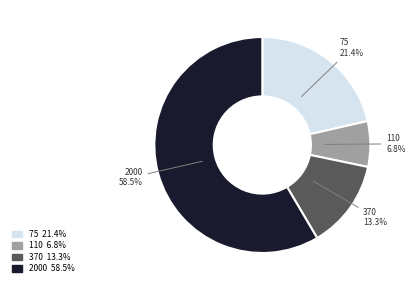

True or false: 110 accounts for 1% of the total.

False